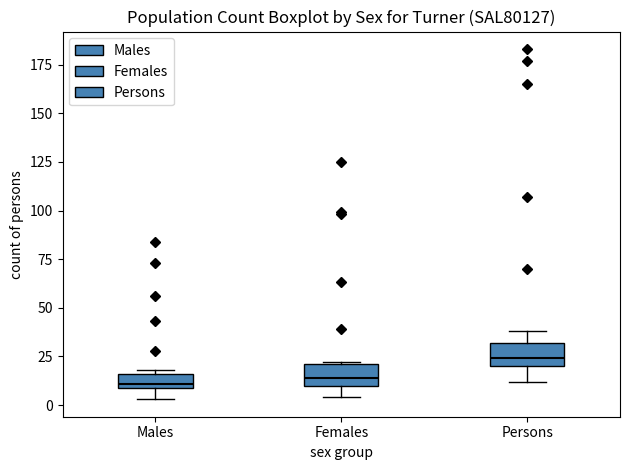

Where is the lower edge of the box for Persons on the y-axis? The values are not printed on the chart, so give them approximately, as read against the axis.

20